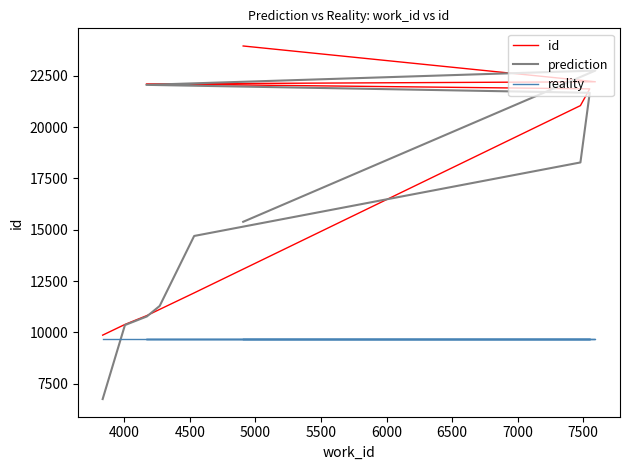

How many lines are shown in the chart?

3